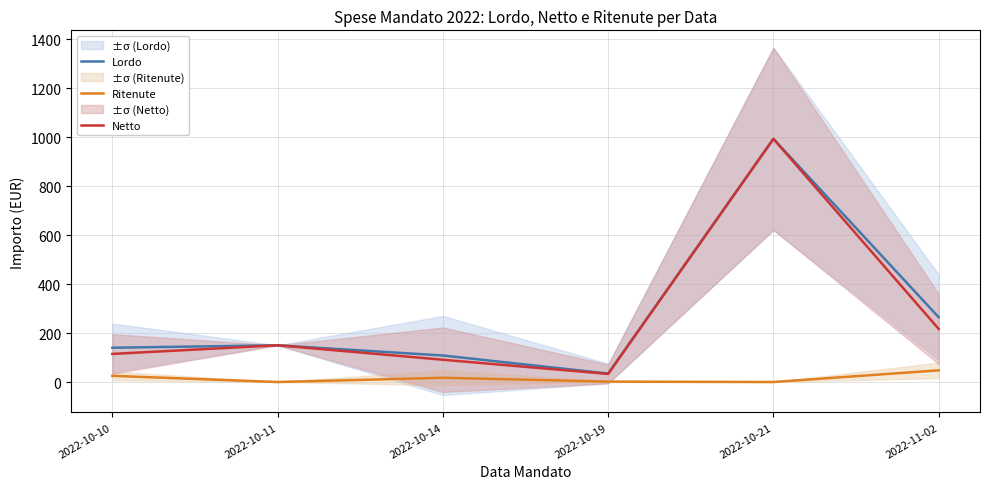

List the labels in order of Lordo value, largest first.

2022-10-21, 2022-11-02, 2022-10-11, 2022-10-10, 2022-10-14, 2022-10-19